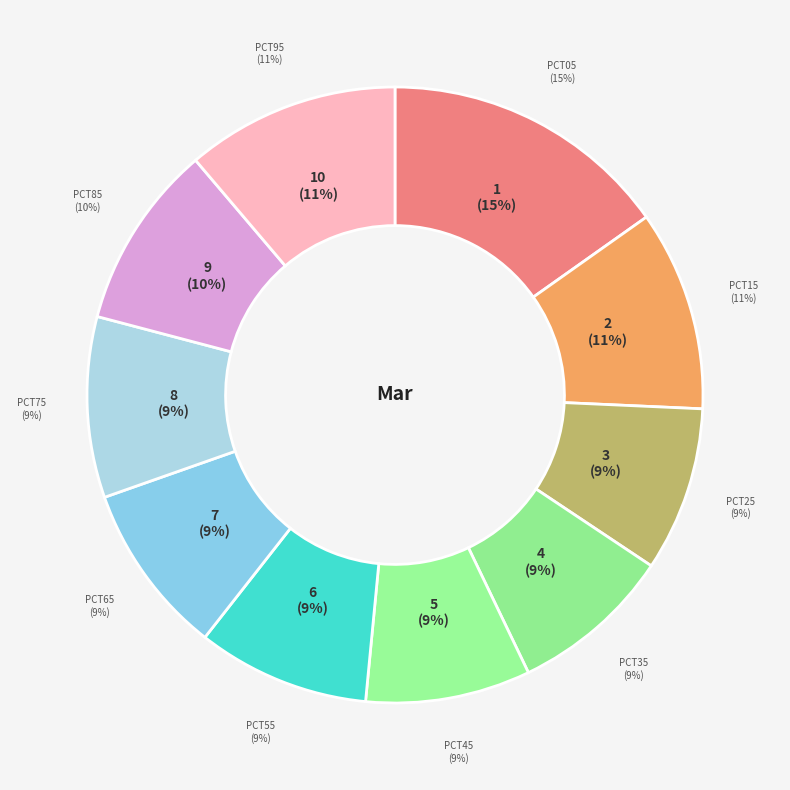

What is the change in value from pct05 to pct75?

-0.7